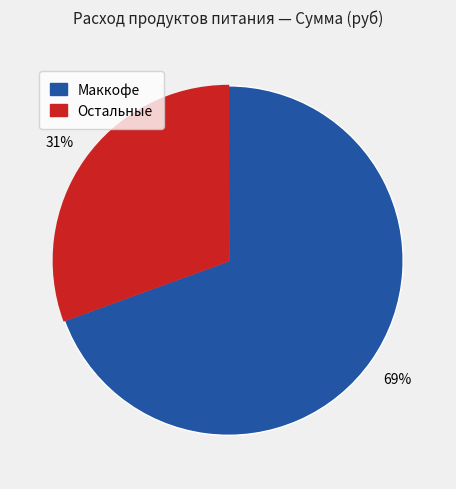

To the nearest percent, what is the average slice percentage?

50%